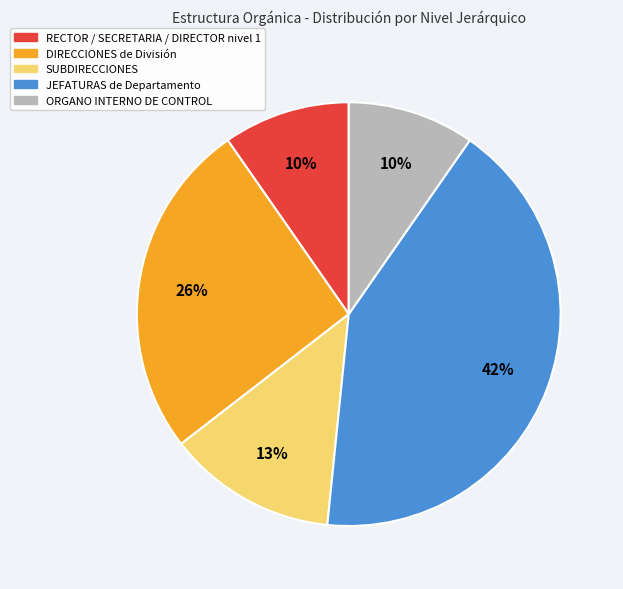

To the nearest percent, what is the average slice percentage?

20%